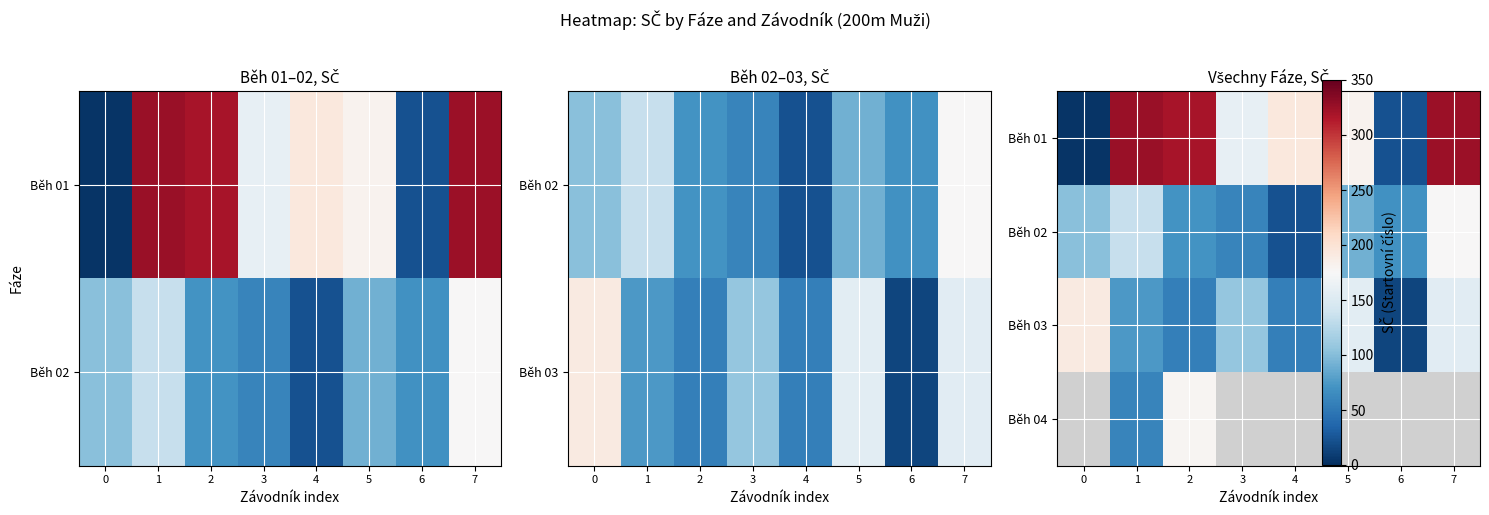

List the series in order of their peak value, lowest first.

Běh 02, Běh 03, Běh 01, Běh 04